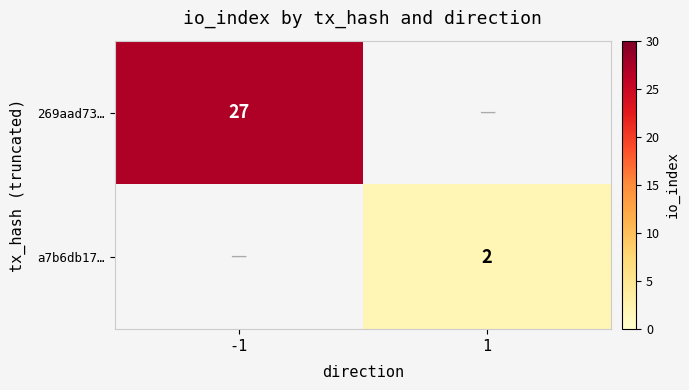

True or false: a7b6db17… has a value of 2 at 1.

True